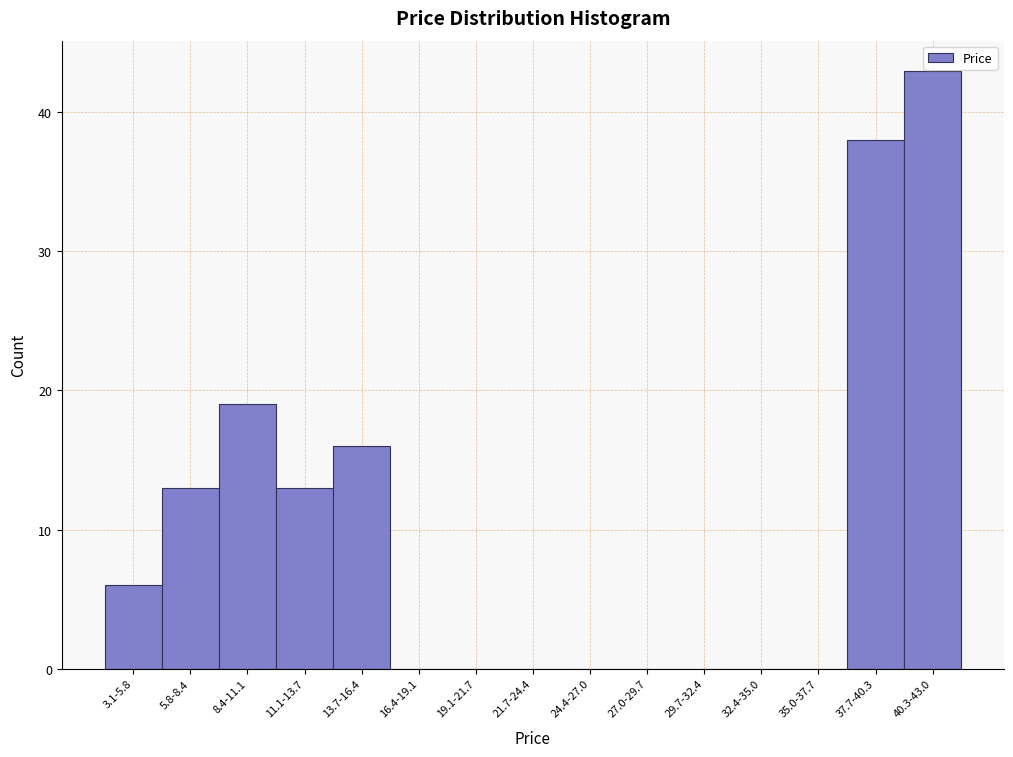

Reading right to left, list all the values displayed in this chart.

40.3-43.0=43	37.7-40.3=38	35.0-37.7=0	32.4-35.0=0	29.7-32.4=0	27.0-29.7=0	24.4-27.0=0	21.7-24.4=0	19.1-21.7=0	16.4-19.1=0	13.7-16.4=16	11.1-13.7=13	8.4-11.1=19	5.8-8.4=13	3.1-5.8=6